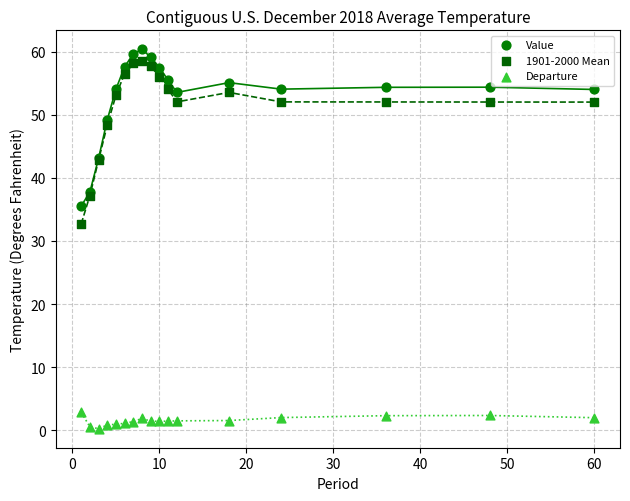

In the Value series, what Y value is closest to 47?

49.2